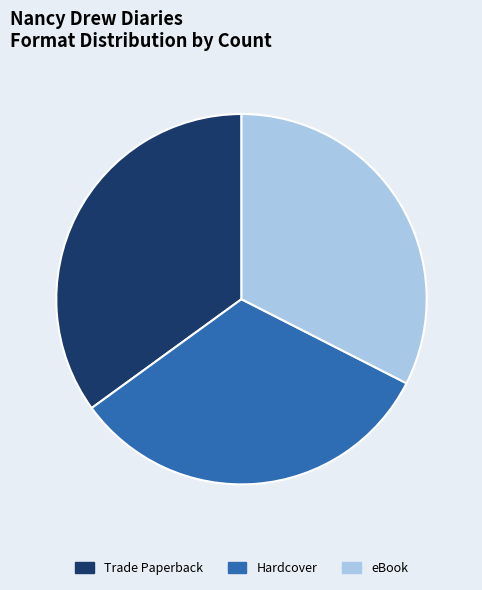

How many segments does this pie chart have?

3